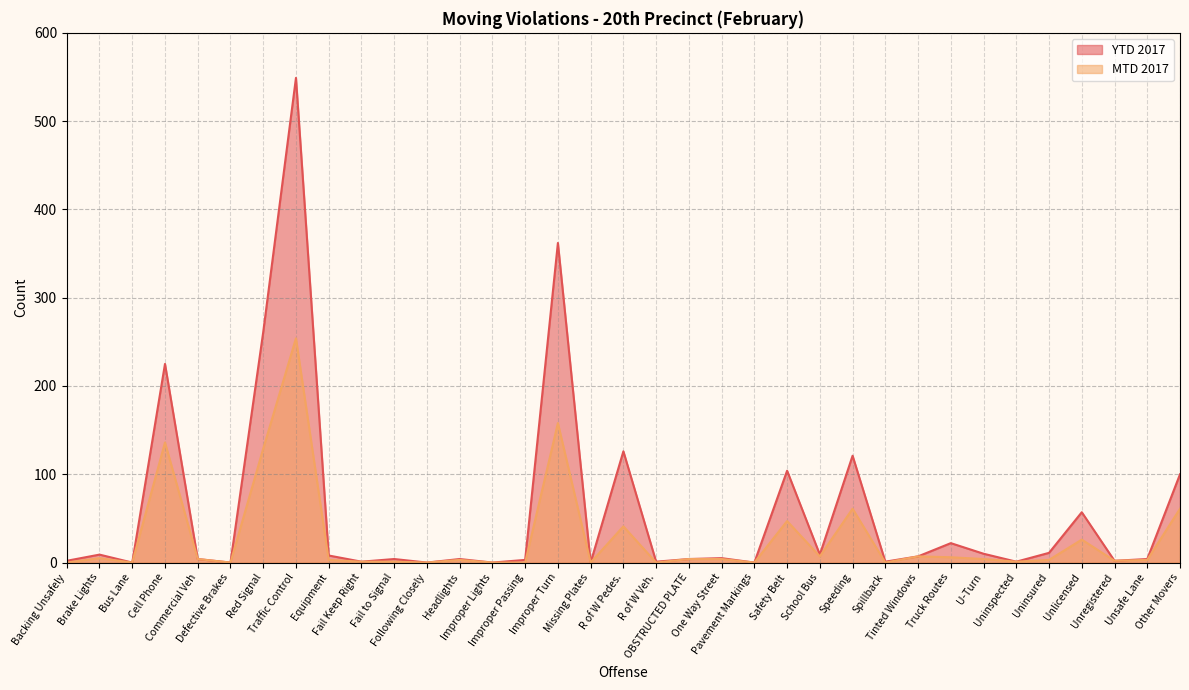

True or false: YTD 2017 and MTD 2017 cross at least once.

False